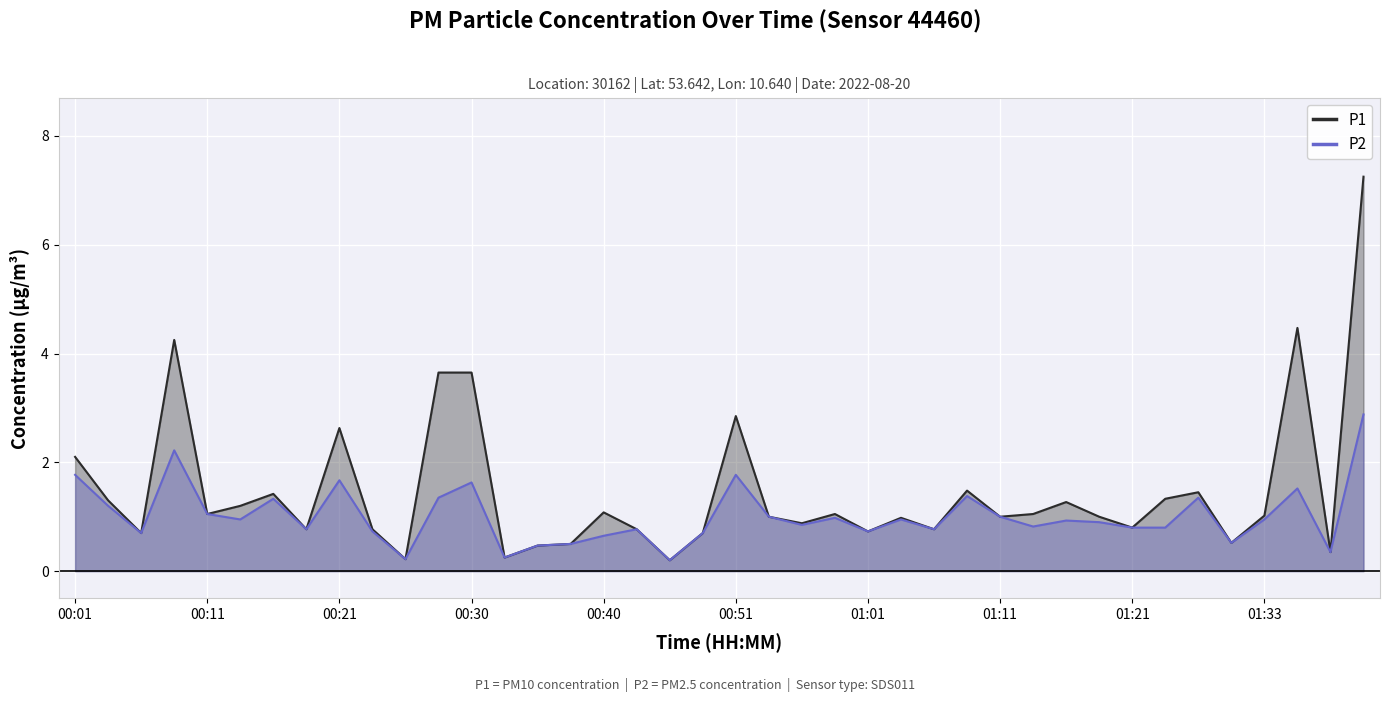

At which label does P1 first exceed 1?

00:01